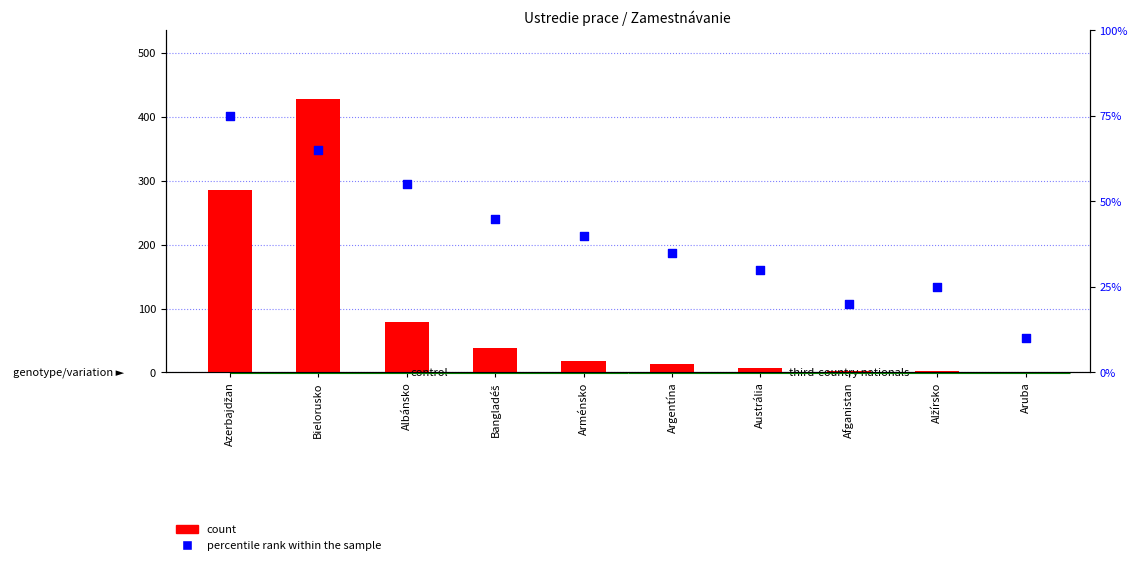

Which series reaches the maximum Y coordinate?

count